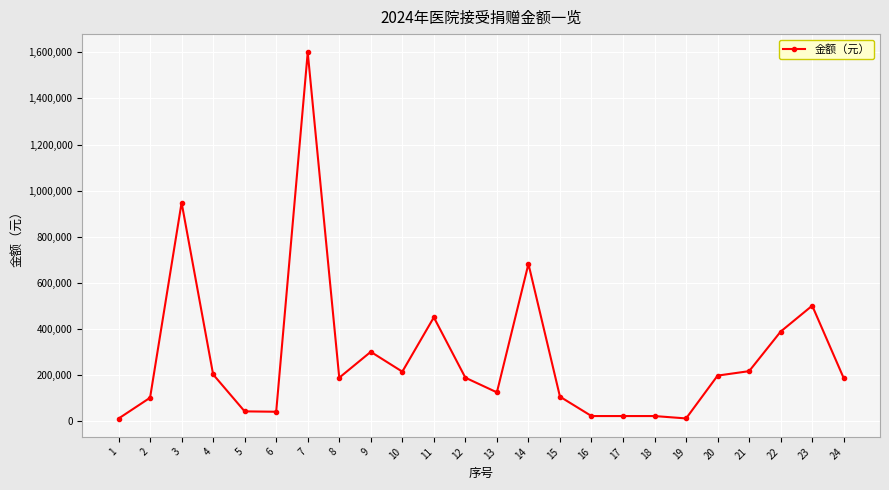

What is the sum of all values?

6743378